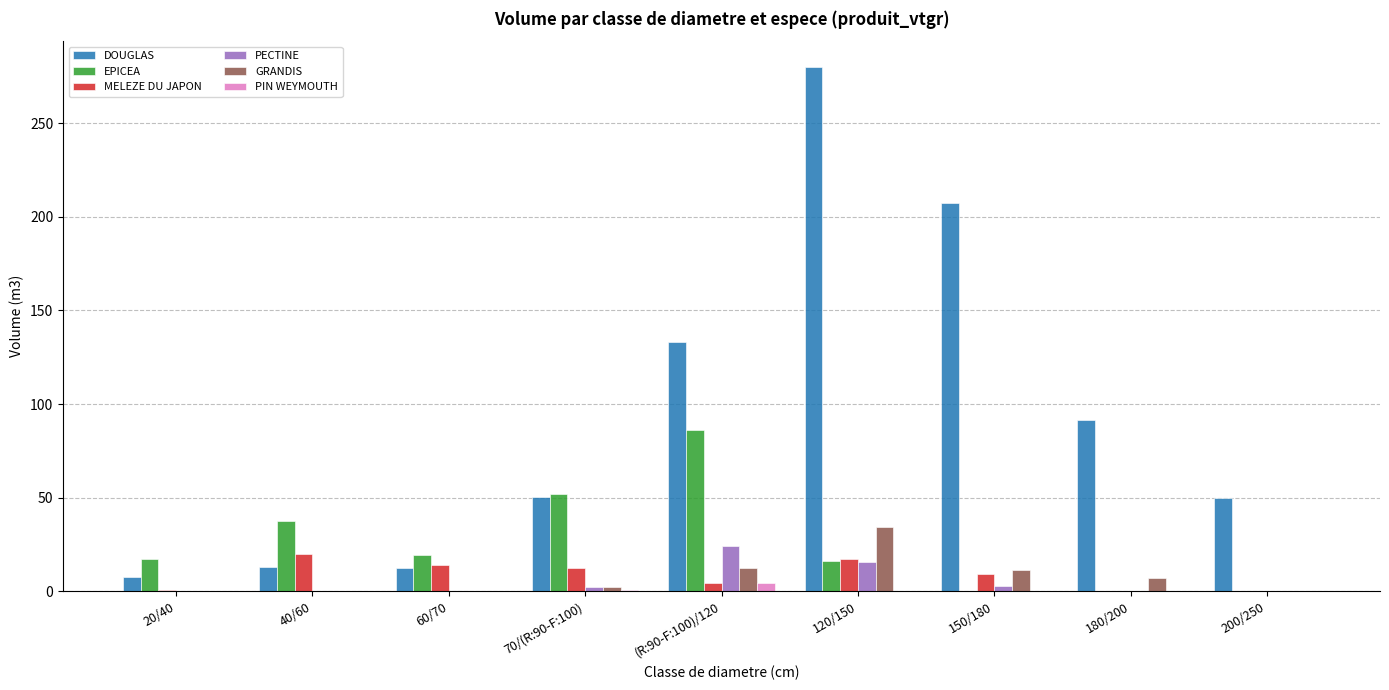

Which category has the highest value across all series?

120/150